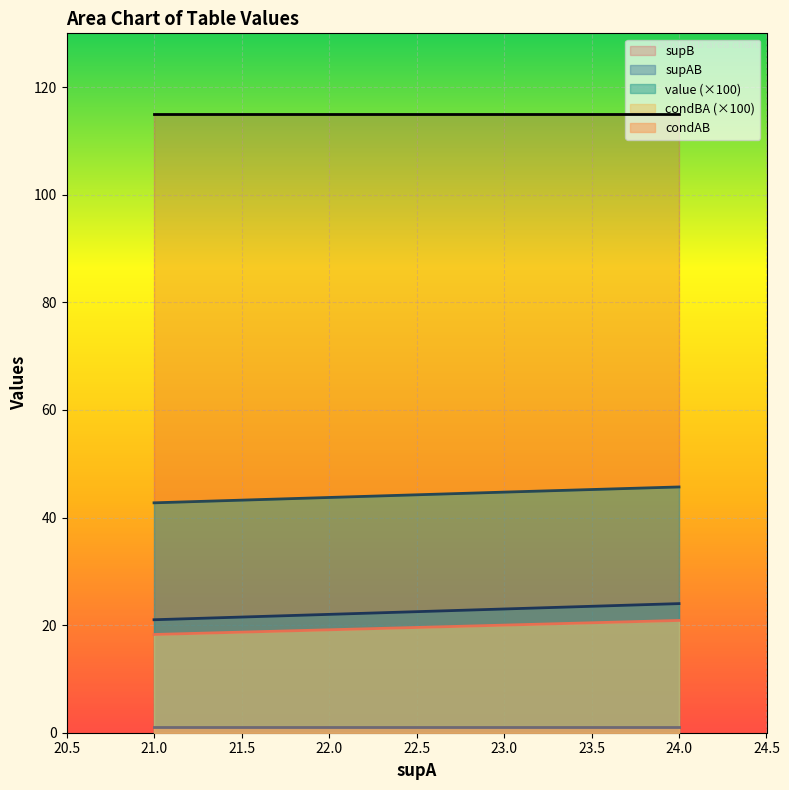

The value of supAB at 24.0 is 24.0. True or false?

True